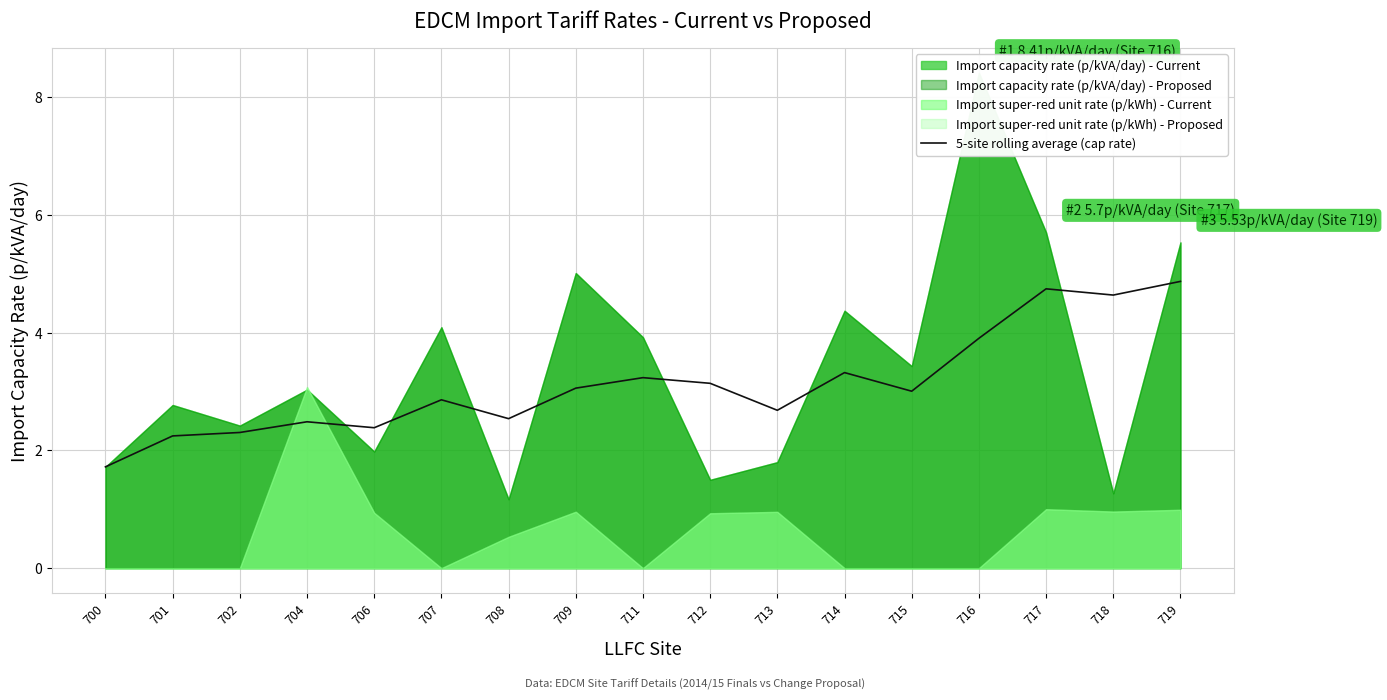

Reading left to right, list all the values displayed in this chart.

1.7	2.2	2.3	2.5	2.4	2.9	2.5	3.1	3.2	3.1	2.7	3.3	3.0	3.9	4.7	4.6	4.9